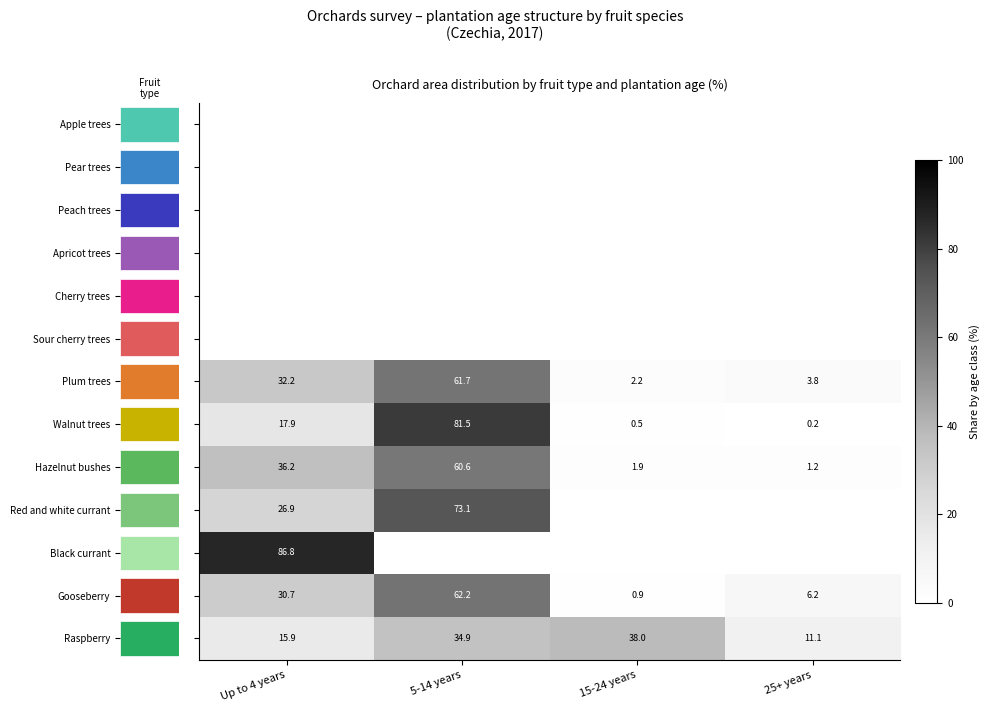

How many categories are shown in the chart?

4